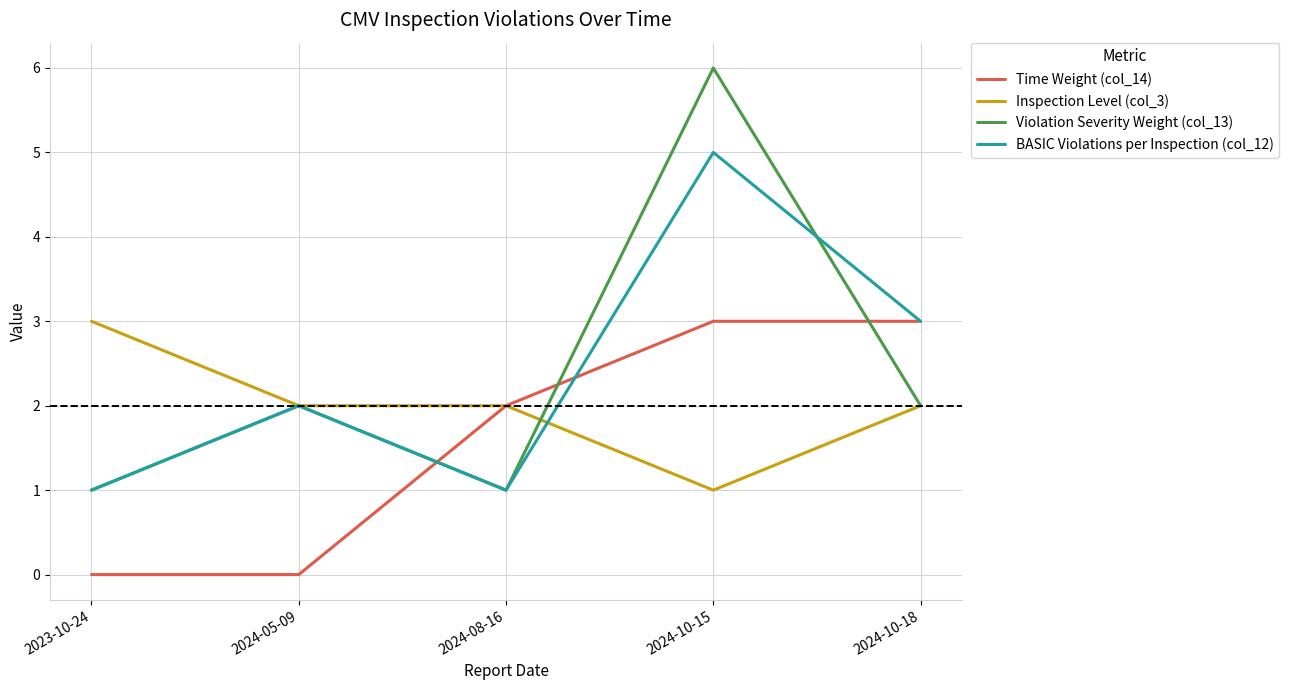

What position from the left is 2024-10-15?

4